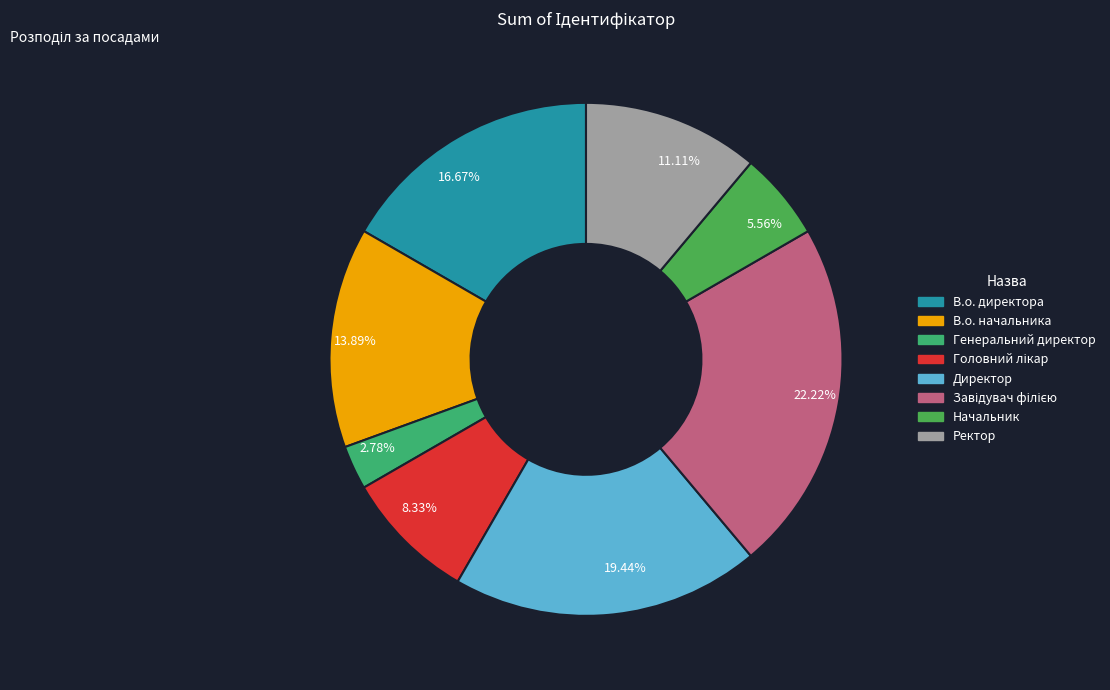

Count the number of slices in the pie.

8